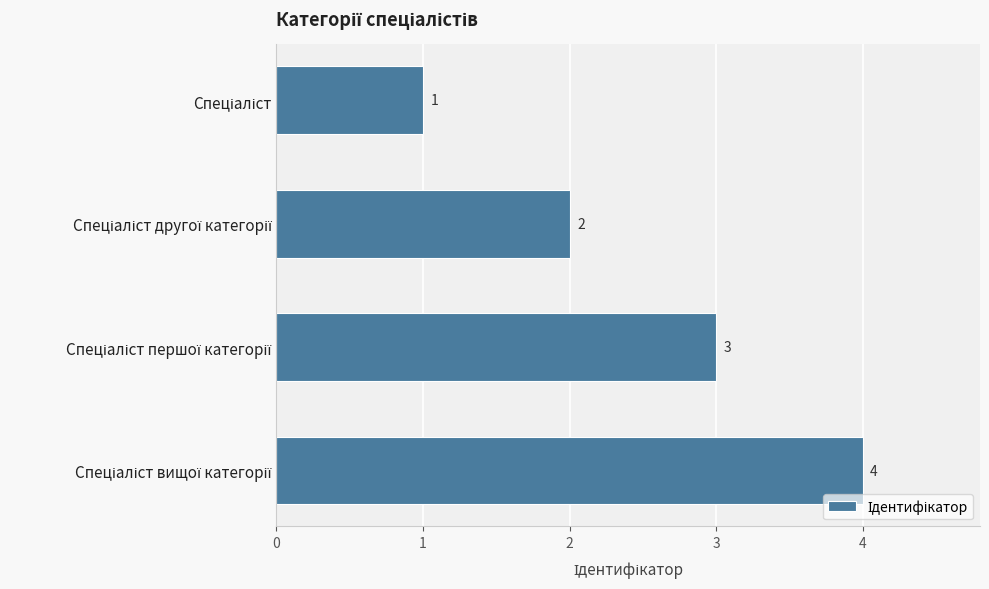

What is the maximum value shown in the chart?

4